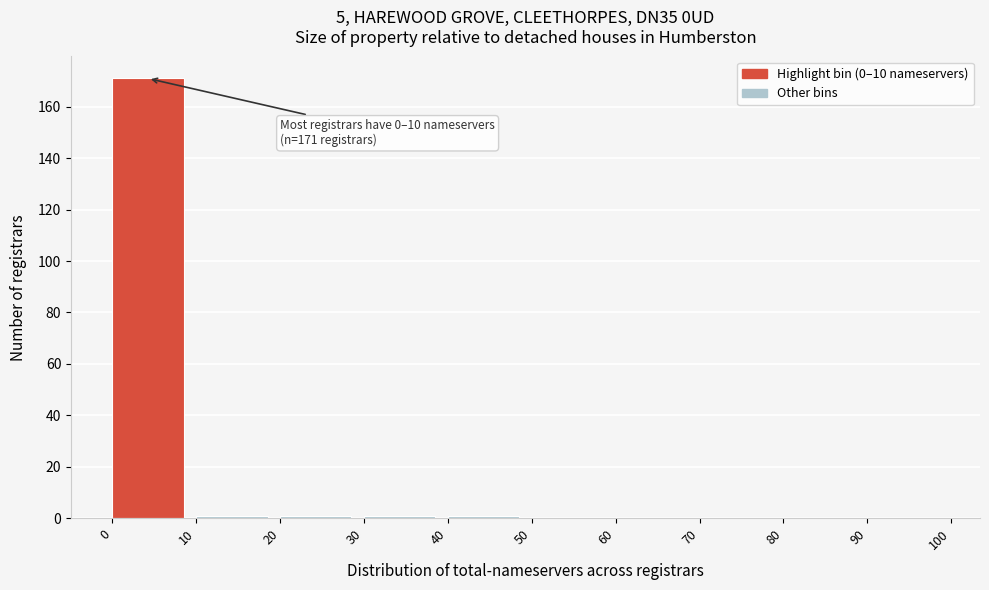

Which range on the x-axis has the tallest bar?

0 to 10